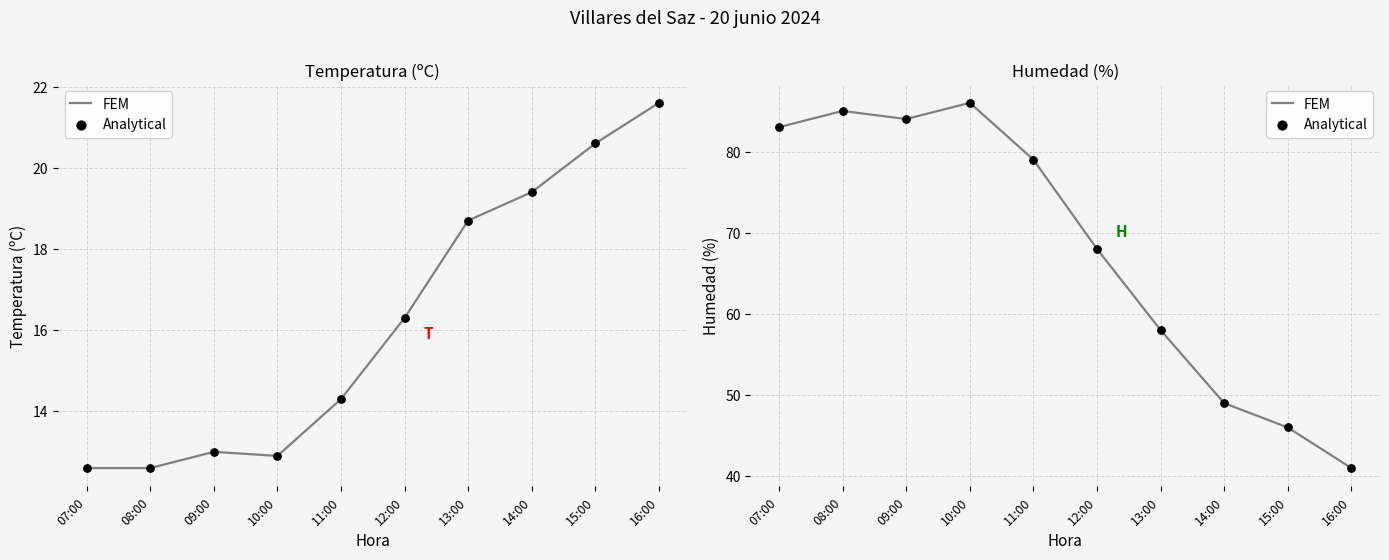

At how many categories does at least one series exceed 43?

9